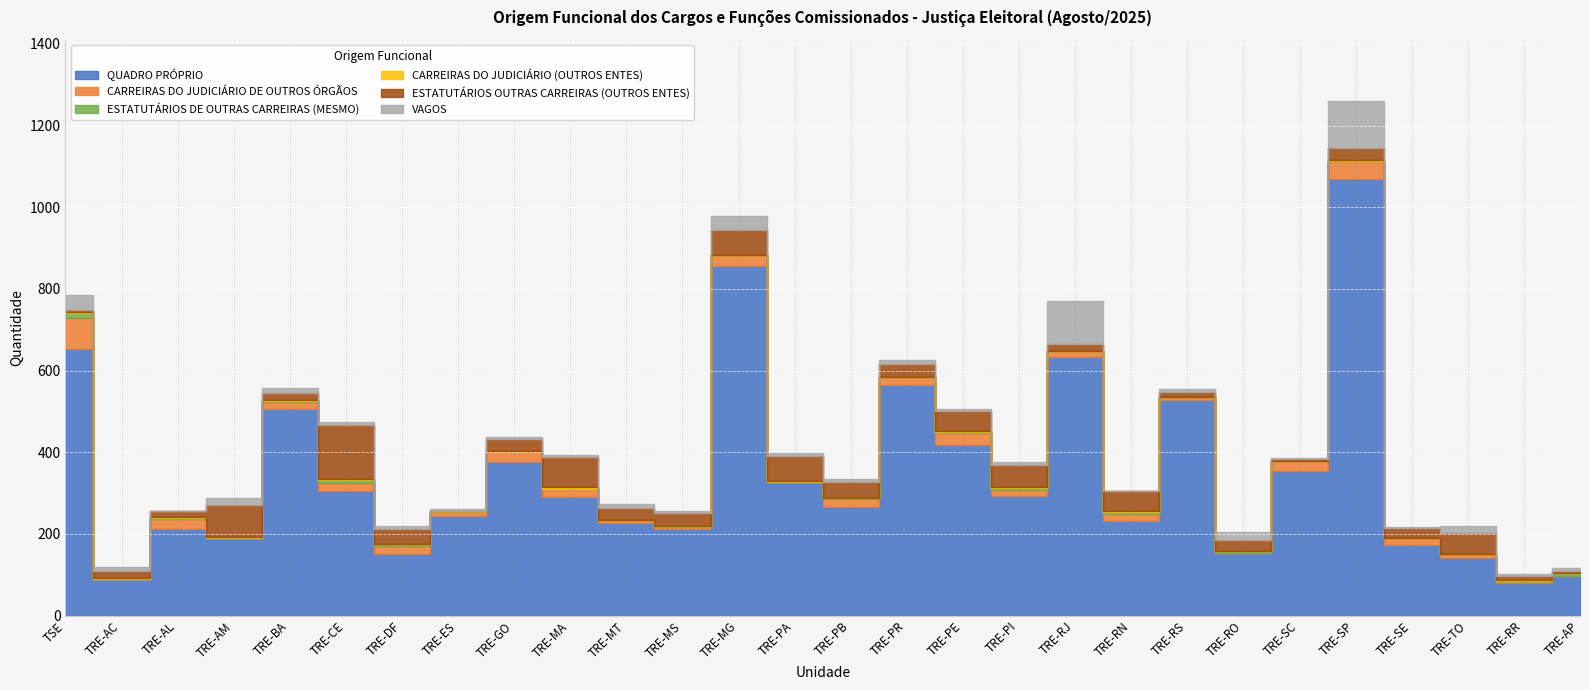

At which label does ESTATUTÁRIOS OUTRAS CARREIRAS (OUTROS ENTES) reach its minimum?

TRE-ES